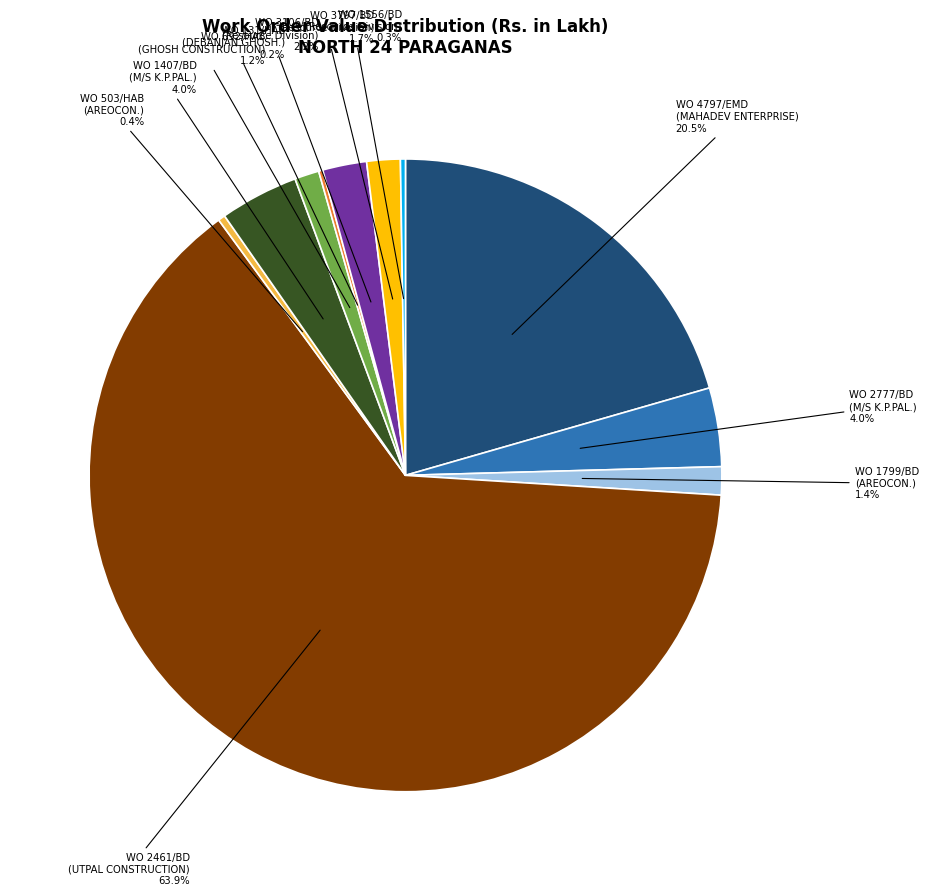

Is there any slice that represents more than half of the pie?

Yes